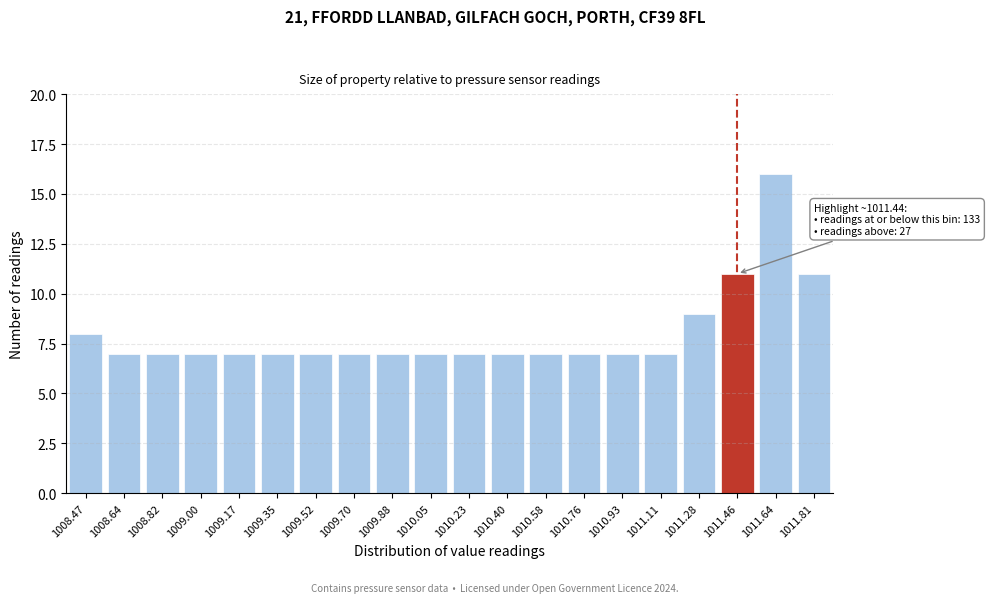

Reading left to right, what are all the values shown in this chart?

8	7	7	7	7	7	7	7	7	7	7	7	7	7	7	7	9	11	16	11